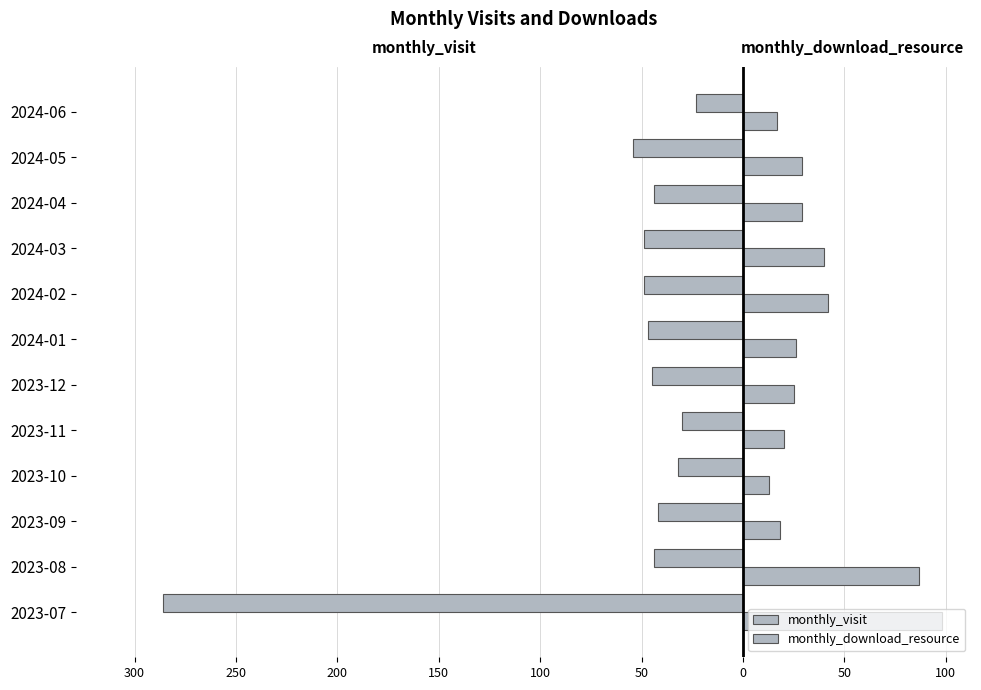

How many groups of bars are there?

12